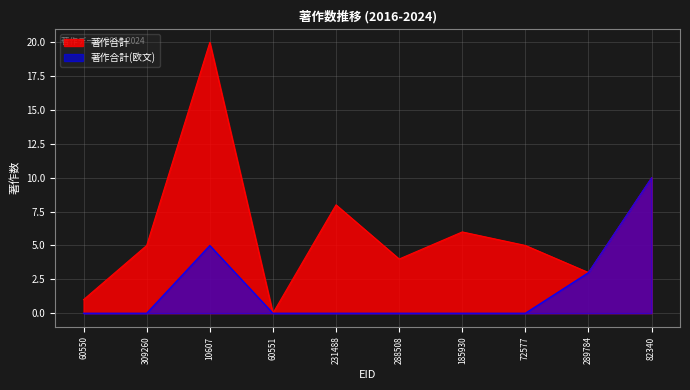

What is the sum of the 著作合計 values at 185930 and 288508?

10